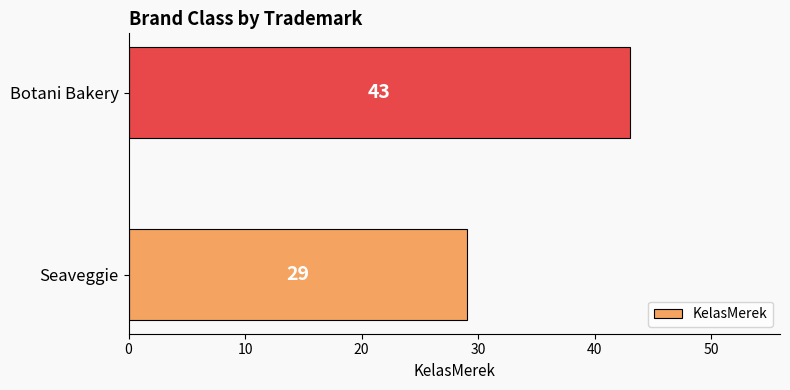

Rank the categories by value from lowest to highest.

Seaveggie, Botani Bakery